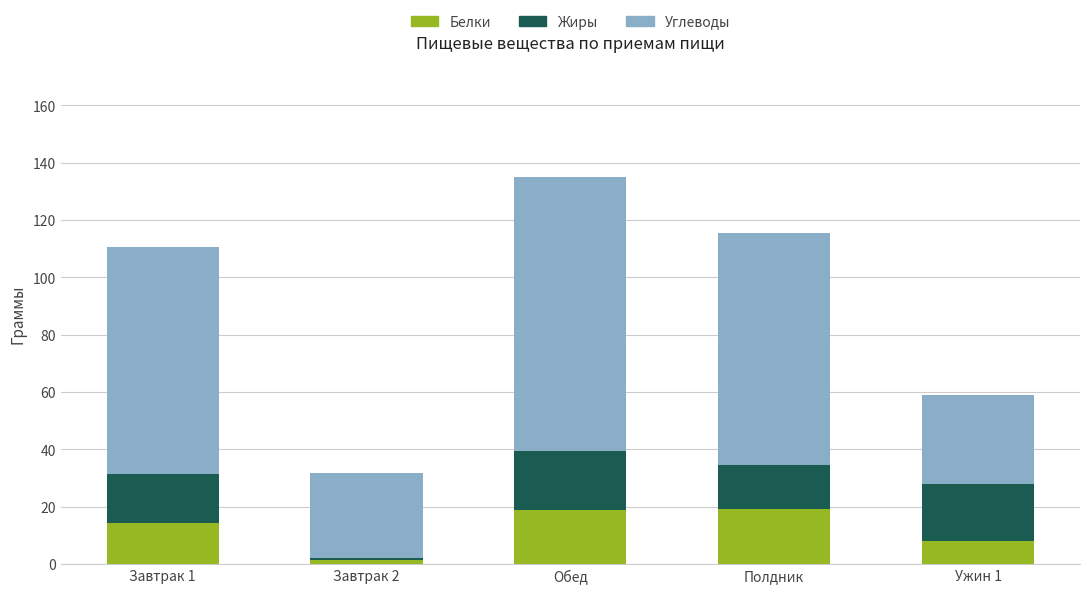

What is the difference between the Белки values at Обед and Завтрак 1?

4.4